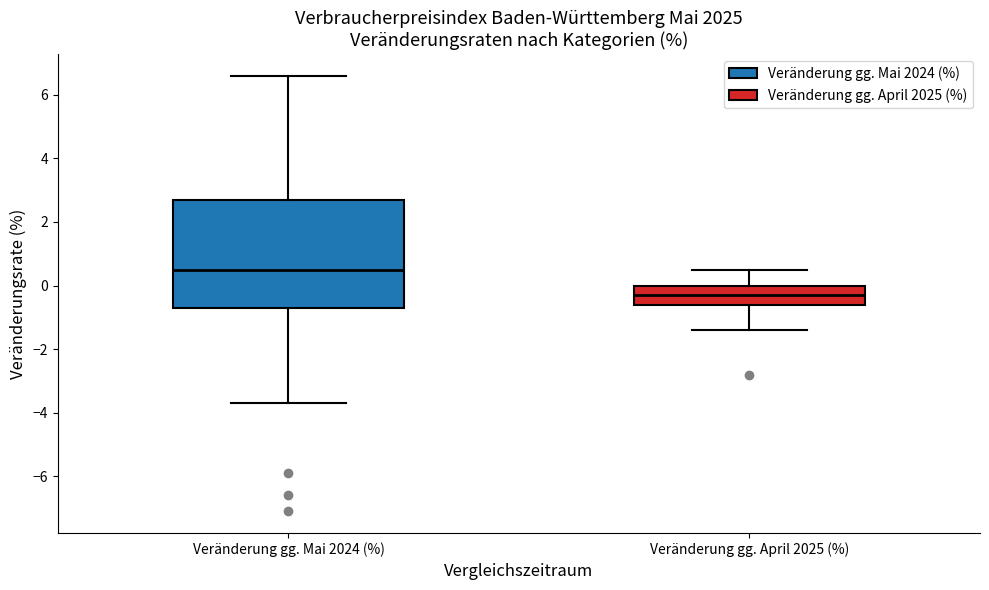

Reading left to right, read every box against the y-axis: the position of its median line, the range the box covers, and the ends of its whiskers. The values are not printed on the chart, so give them approximately, as read against the axis.

Veränderung gg. Mai 2024 (%): median 0.6, box -0.6 to 2.8, whiskers -3.6 to 6.6
Veränderung gg. April 2025 (%): median -0.2, box -0.6 to 0.0, whiskers -1.4 to 0.6